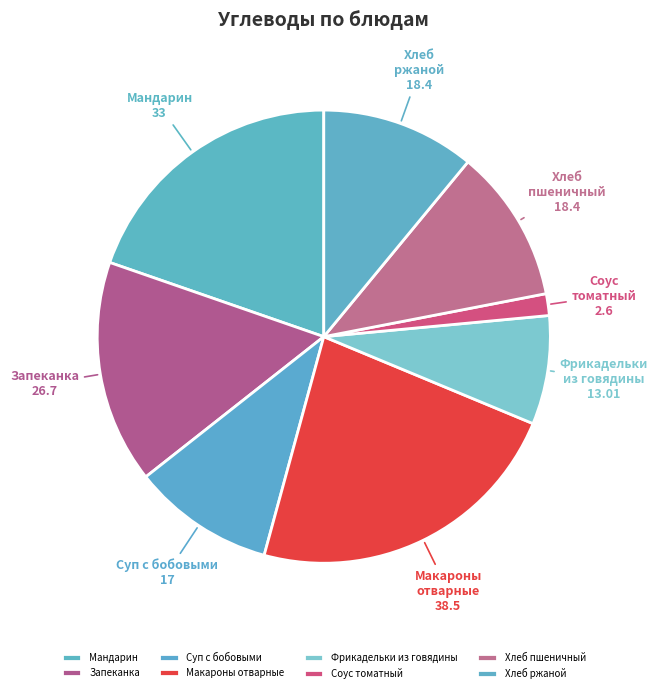

Does Соус томатный account for over 50% of the chart?

No